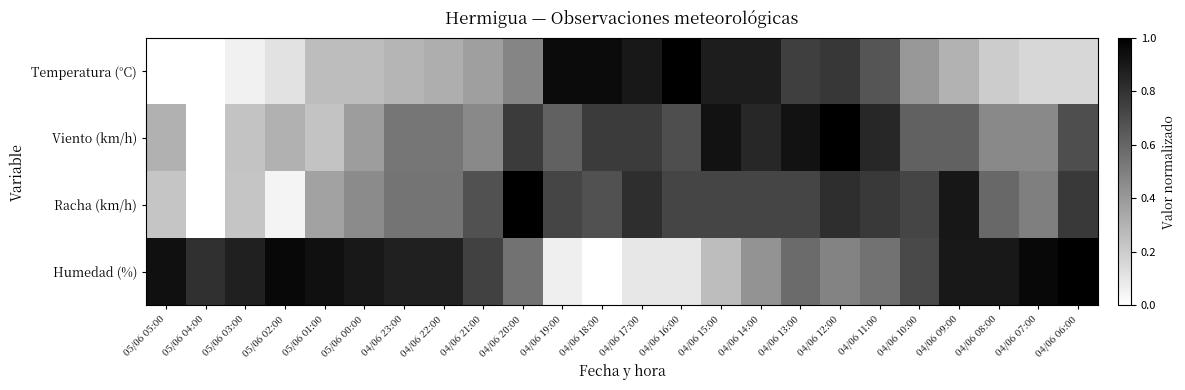

Reading left to right, list all the values displayed in this chart.

Temperatura (°C): 05/06 05:00=0.0	05/06 04:00=0.0	05/06 03:00=0.1	05/06 02:00=0.1	05/06 01:00=0.3	05/06 00:00=0.3	04/06 23:00=0.3	04/06 22:00=0.3	04/06 21:00=0.4	04/06 20:00=0.5	04/06 19:00=1.0	04/06 18:00=1.0	04/06 17:00=0.9	04/06 16:00=1.0	04/06 15:00=0.9	04/06 14:00=0.9	04/06 13:00=0.8	04/06 12:00=0.8	04/06 11:00=0.7	04/06 10:00=0.4	04/06 09:00=0.3	04/06 08:00=0.2	04/06 07:00=0.2	04/06 06:00=0.2
Viento (km/h): 05/06 05:00=0.3	05/06 04:00=0.0	05/06 03:00=0.2	05/06 02:00=0.3	05/06 01:00=0.2	05/06 00:00=0.4	04/06 23:00=0.5	04/06 22:00=0.5	04/06 21:00=0.5	04/06 20:00=0.8	04/06 19:00=0.6	04/06 18:00=0.8	04/06 17:00=0.8	04/06 16:00=0.7	04/06 15:00=0.9	04/06 14:00=0.8	04/06 13:00=0.9	04/06 12:00=1.0	04/06 11:00=0.8	04/06 10:00=0.6	04/06 09:00=0.6	04/06 08:00=0.5	04/06 07:00=0.5	04/06 06:00=0.7
Racha (km/h): 05/06 05:00=0.2	05/06 04:00=0.0	05/06 03:00=0.2	05/06 02:00=0.0	05/06 01:00=0.4	05/06 00:00=0.5	04/06 23:00=0.5	04/06 22:00=0.5	04/06 21:00=0.7	04/06 20:00=1.0	04/06 19:00=0.7	04/06 18:00=0.7	04/06 17:00=0.8	04/06 16:00=0.7	04/06 15:00=0.7	04/06 14:00=0.7	04/06 13:00=0.7	04/06 12:00=0.8	04/06 11:00=0.8	04/06 10:00=0.7	04/06 09:00=0.9	04/06 08:00=0.6	04/06 07:00=0.5	04/06 06:00=0.8
Humedad (%): 05/06 05:00=0.9	05/06 04:00=0.8	05/06 03:00=0.9	05/06 02:00=1.0	05/06 01:00=0.9	05/06 00:00=0.9	04/06 23:00=0.9	04/06 22:00=0.9	04/06 21:00=0.7	04/06 20:00=0.5	04/06 19:00=0.1	04/06 18:00=0.0	04/06 17:00=0.1	04/06 16:00=0.1	04/06 15:00=0.3	04/06 14:00=0.4	04/06 13:00=0.6	04/06 12:00=0.5	04/06 11:00=0.5	04/06 10:00=0.7	04/06 09:00=0.9	04/06 08:00=0.9	04/06 07:00=1.0	04/06 06:00=1.0